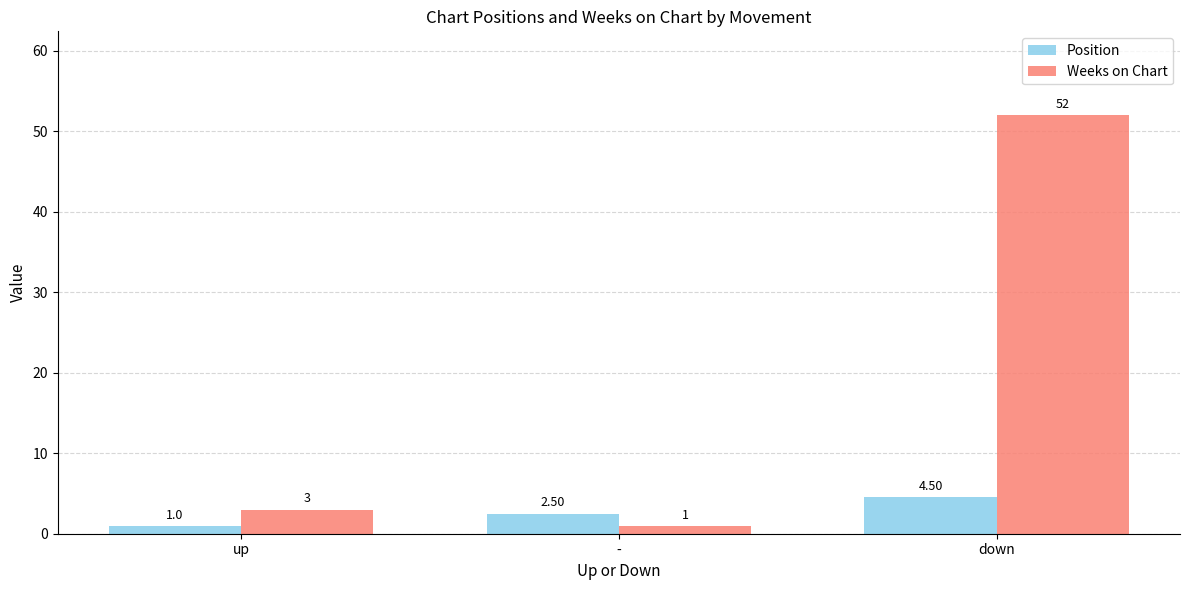

Reading right to left, what are all the values shown in this chart?

Position: down=4.5	-=2.5	up=1.0
Weeks on Chart: down=52.0	-=1.0	up=3.0